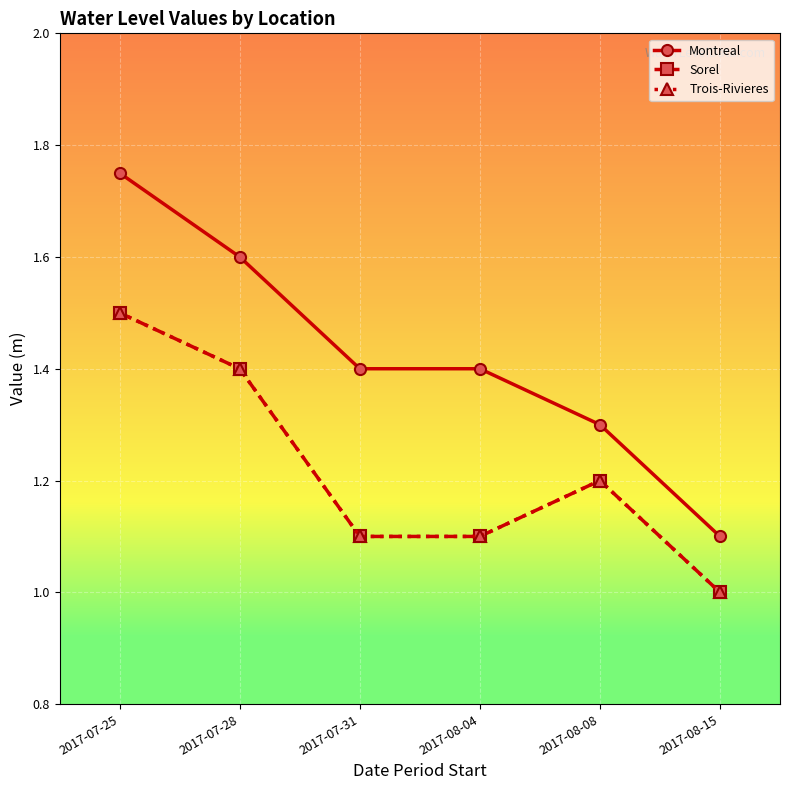

Is the value of Montreal at 2017-08-15 greater than the value of Trois-Rivieres at 2017-07-31?

No